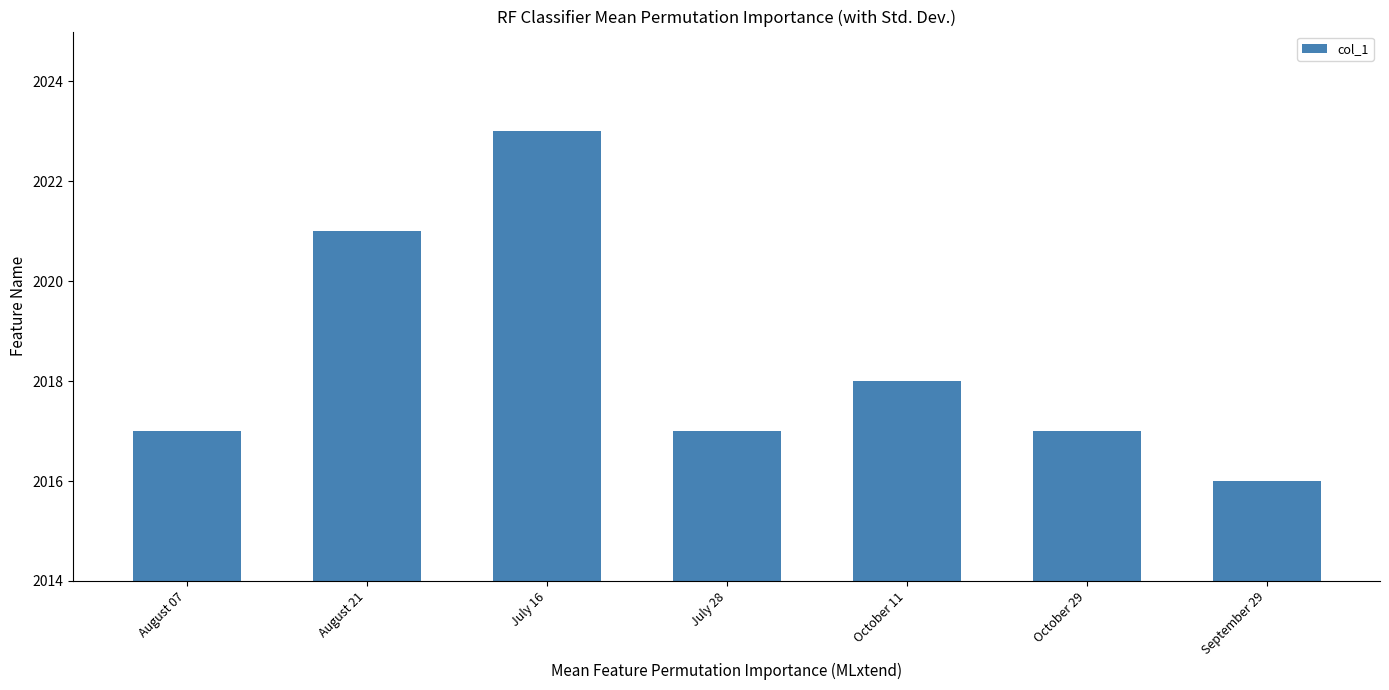

Which has a higher value, August 07 or September 29?

August 07